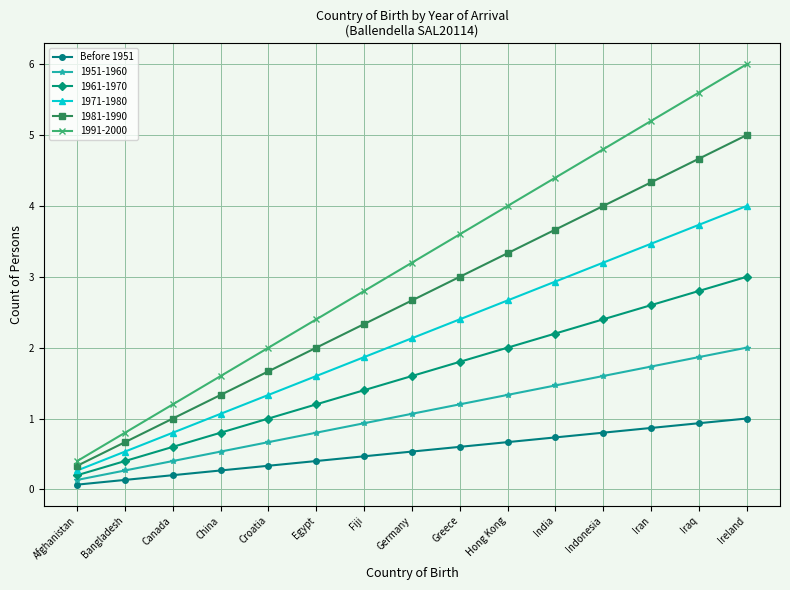

How many lines are shown in the chart?

6